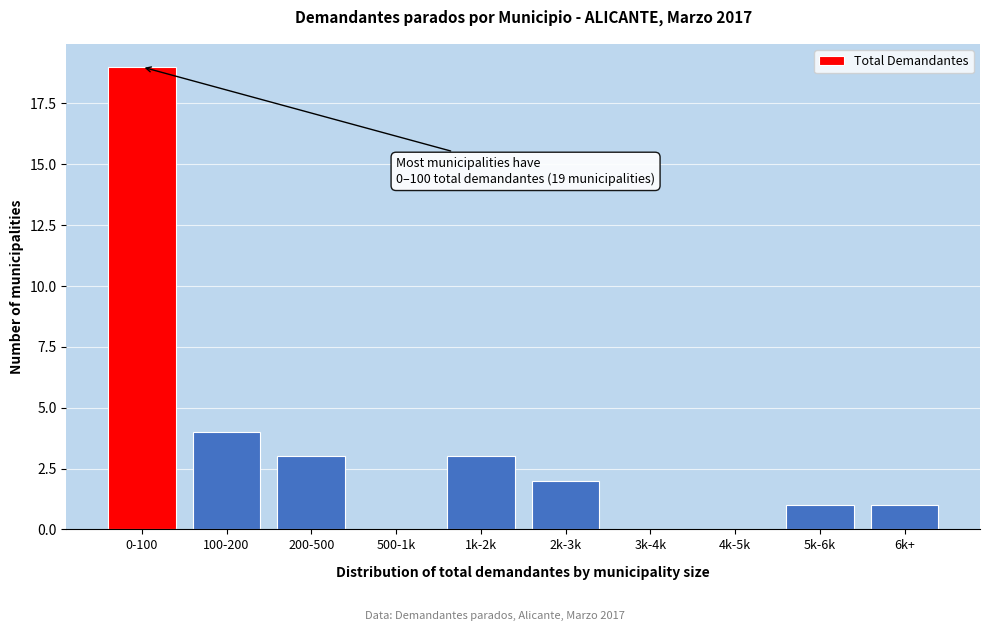

Reading left to right, extract all data points from this chart.

0-100=19	100-200=4	200-500=3	500-1k=0	1k-2k=3	2k-3k=2	3k-4k=0	4k-5k=0	5k-6k=1	6k+=1